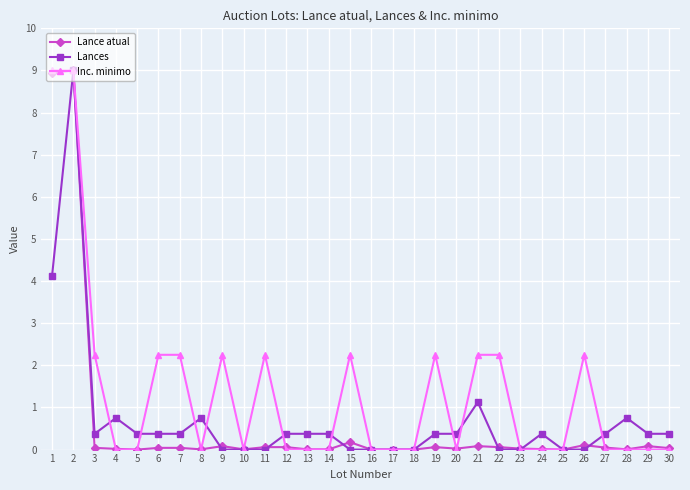

What is the total value across all series at 5?

0.4